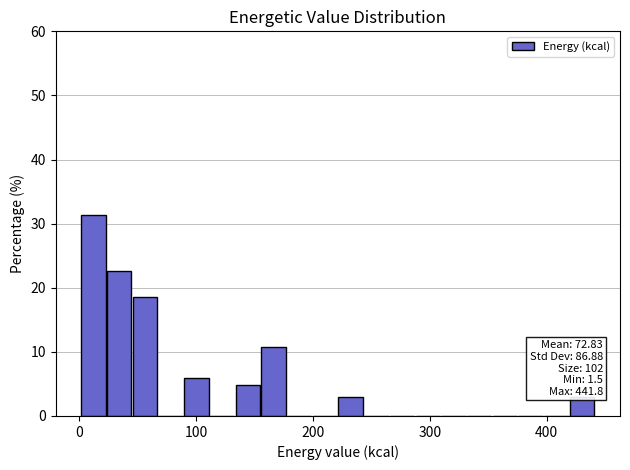

Around what value on the x-axis is the tallest bar? Give the approximate position of its centre, as read against the axis.

10